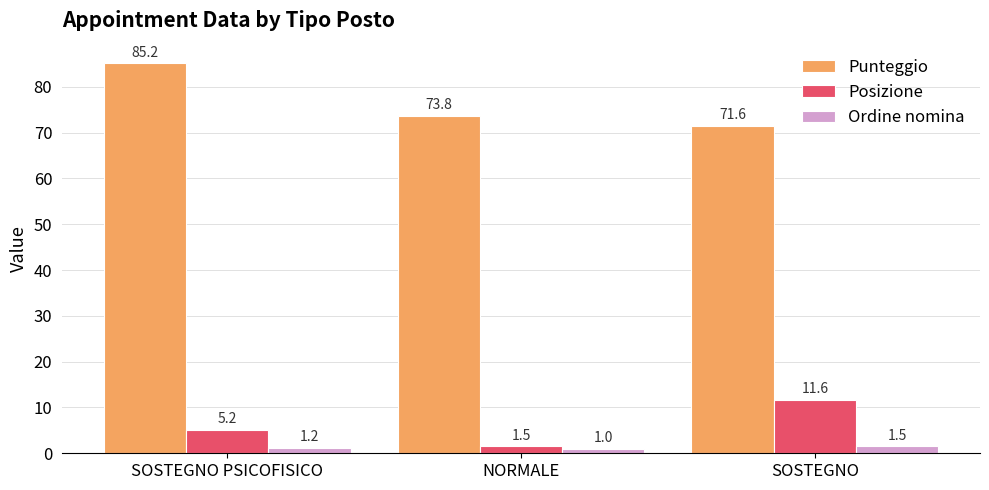

How many bars are there in each group?

3